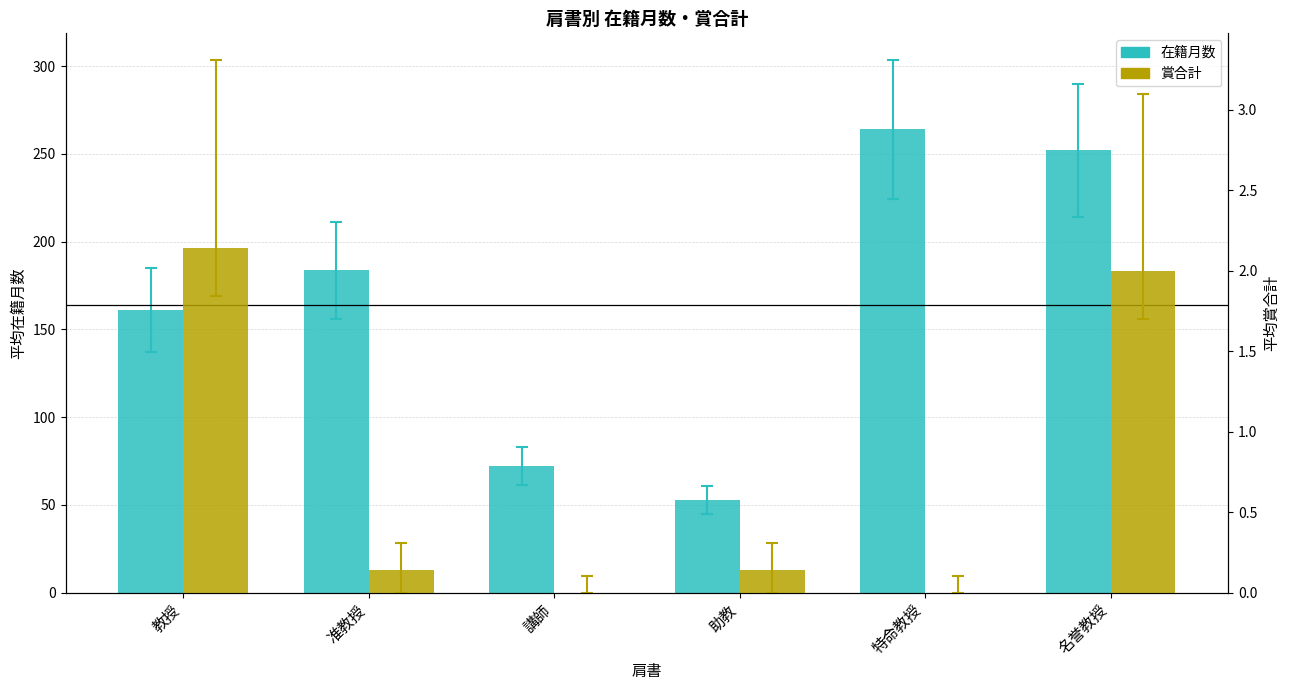

What is the average value of the 賞合計 series?

0.7